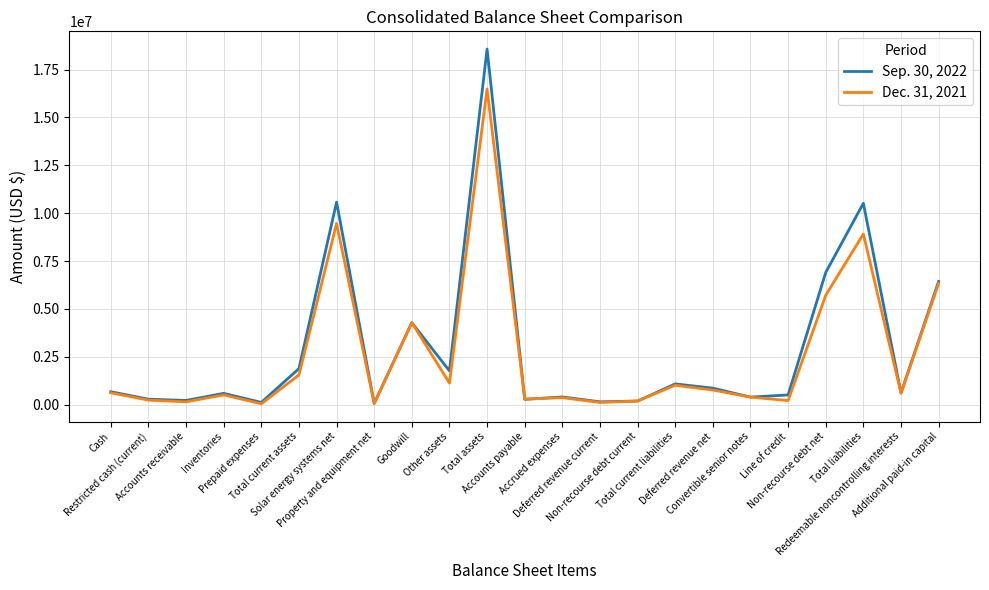

List the series in order of their peak value, highest first.

Sep. 30, 2022, Dec. 31, 2021